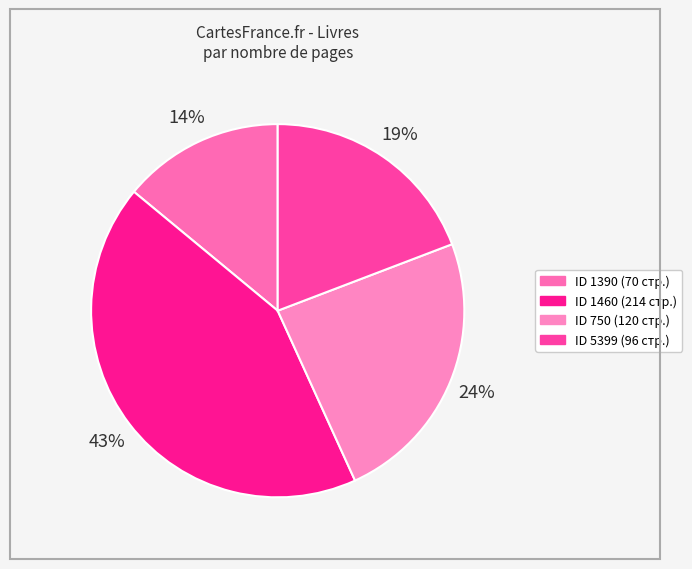

Count the number of slices in the pie.

4